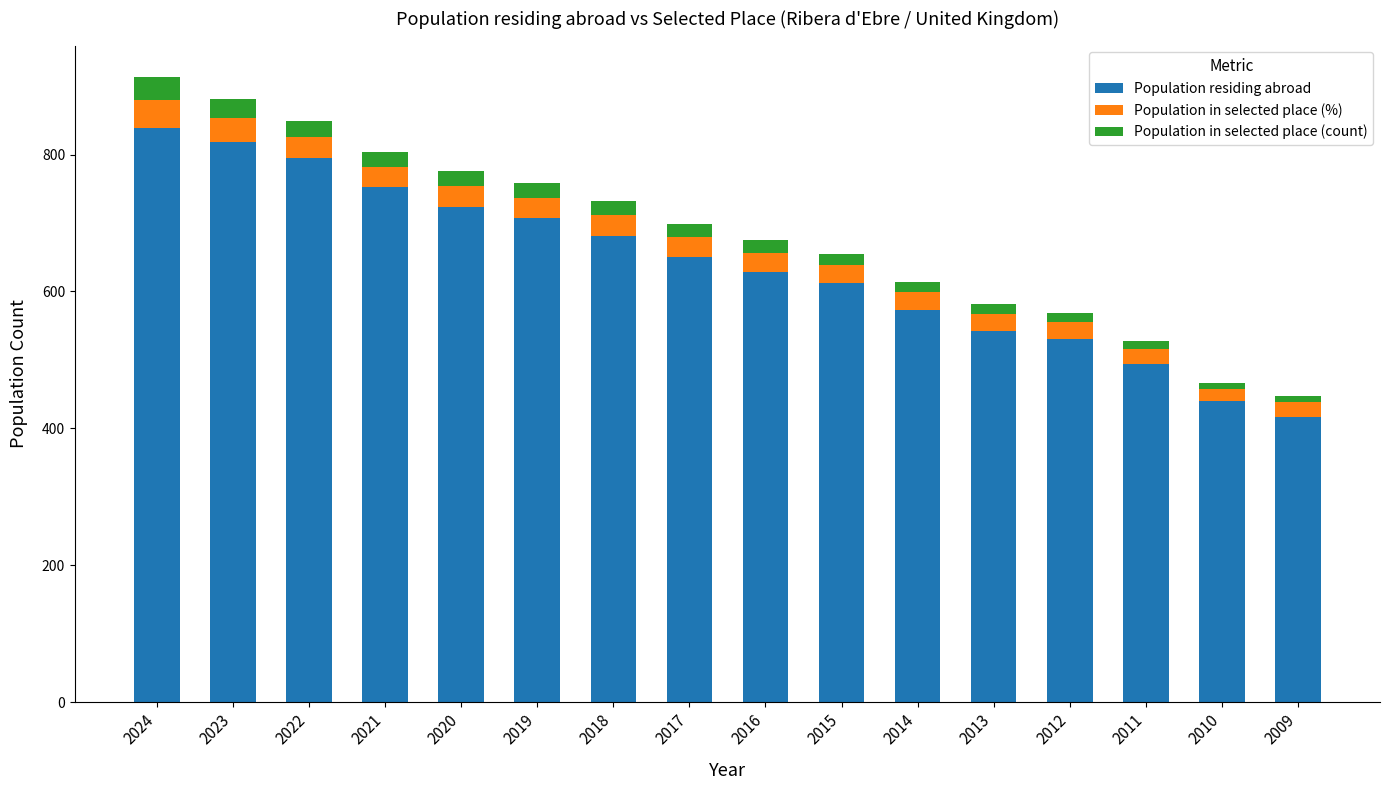

What is the difference between the Population residing abroad values at 2021 and 2024?

87.0